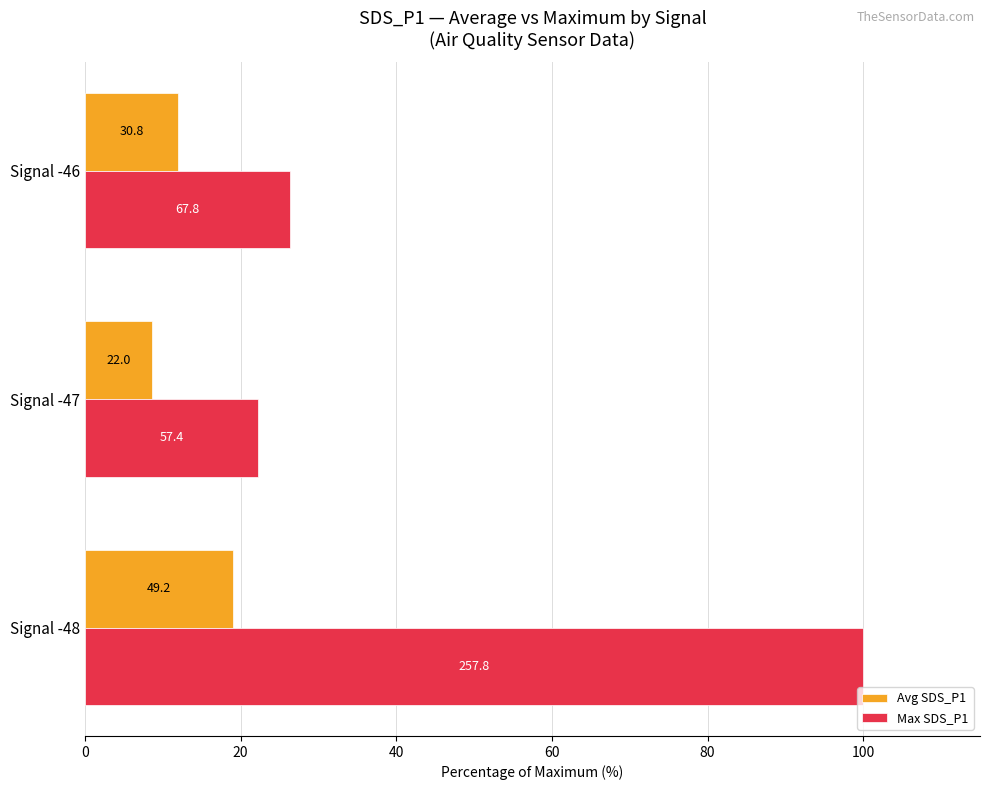

What are all the series names shown in the legend?

Avg SDS_P1, Max SDS_P1